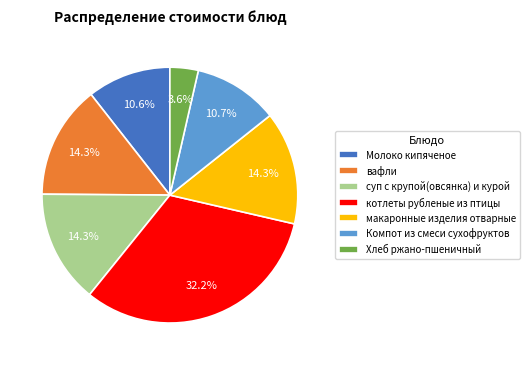

What portion of the pie excludes макаронные изделия отварные?

85.7%